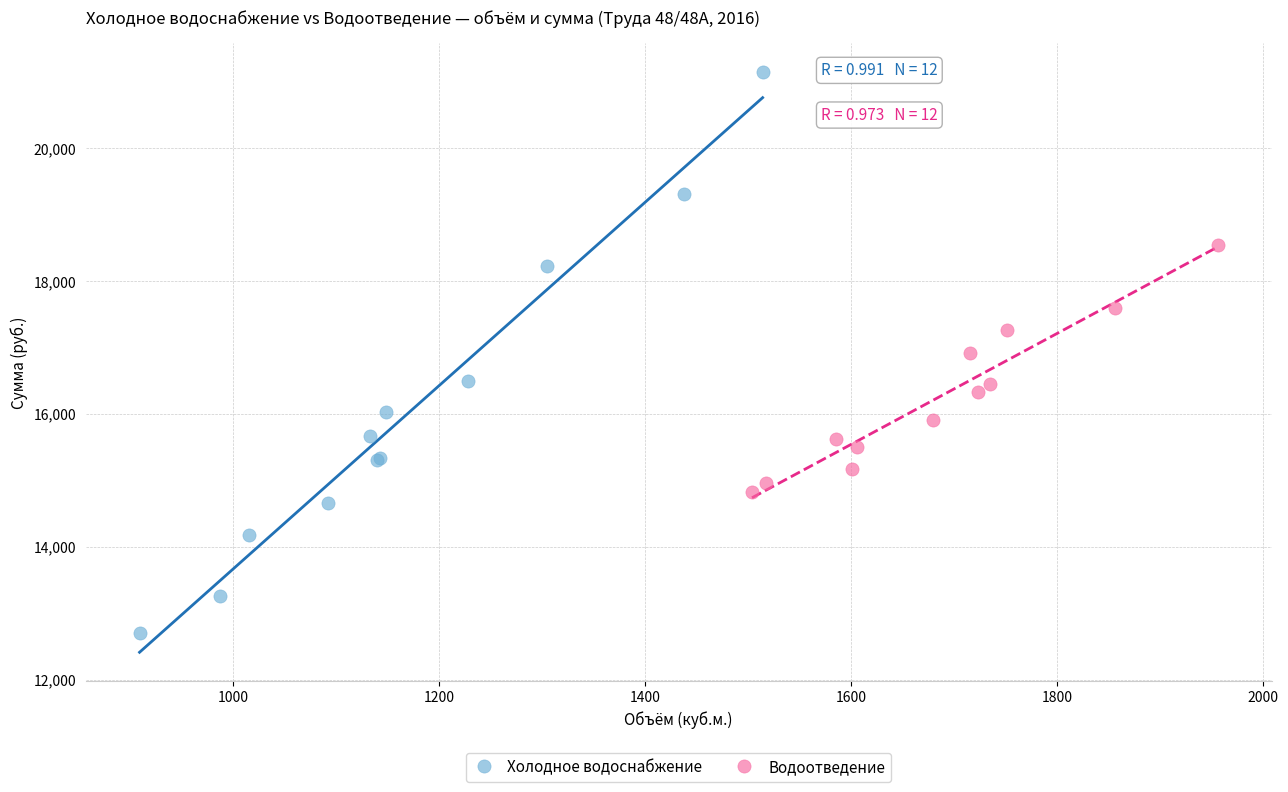

Which series contains the highest Y value?

Холодное водоснабжение